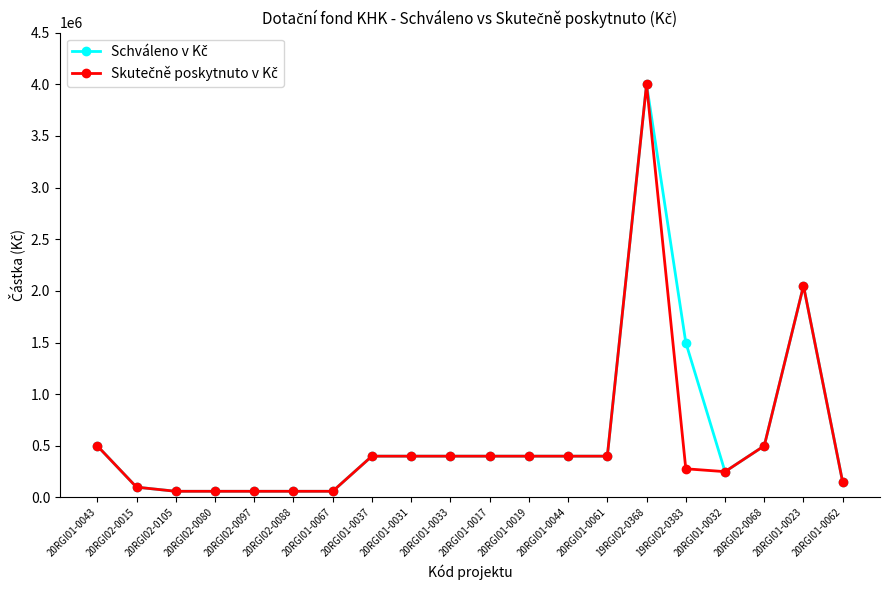

What is the label of the 17th point from the right?

20RGI02-0080